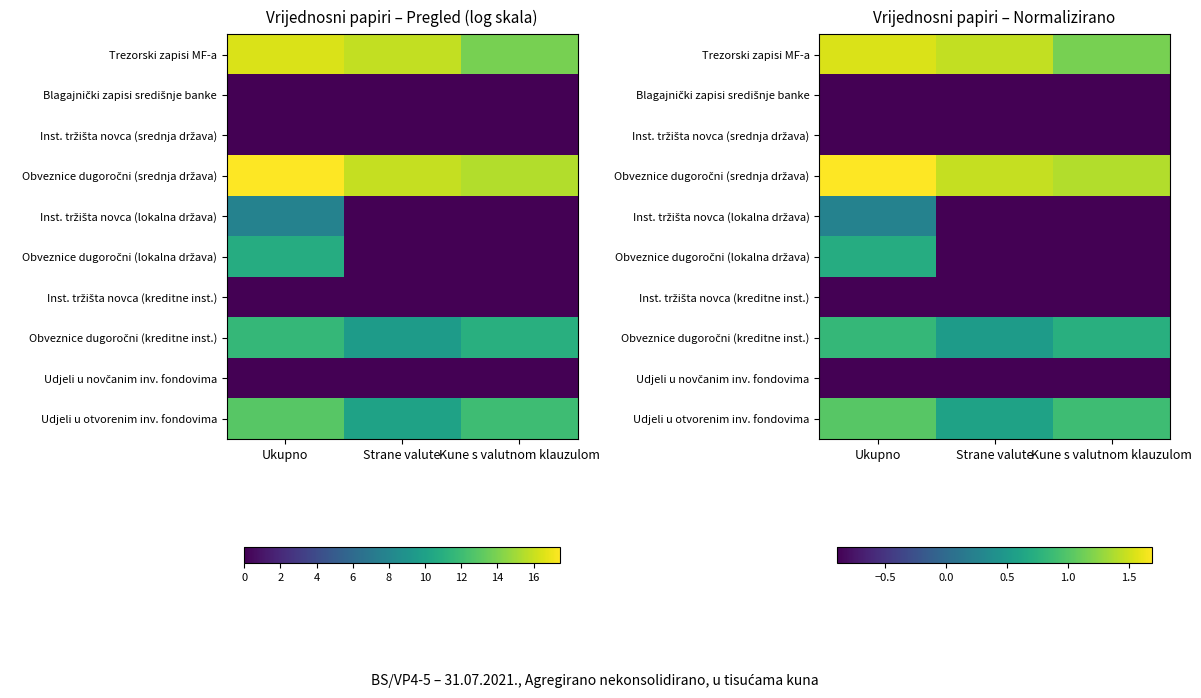

What is the maximum value for Blagajnički zapisi središnje banke?

-0.9